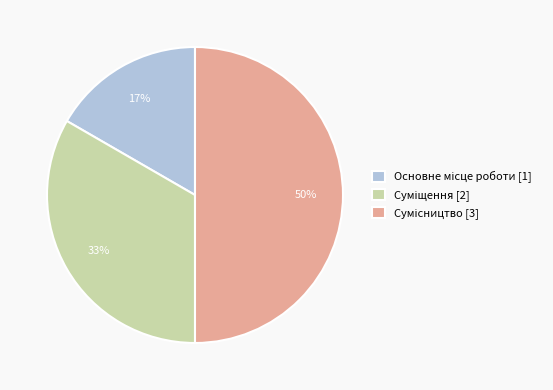

To the nearest percent, what is the difference between the largest and smallest slice percentages?

33%